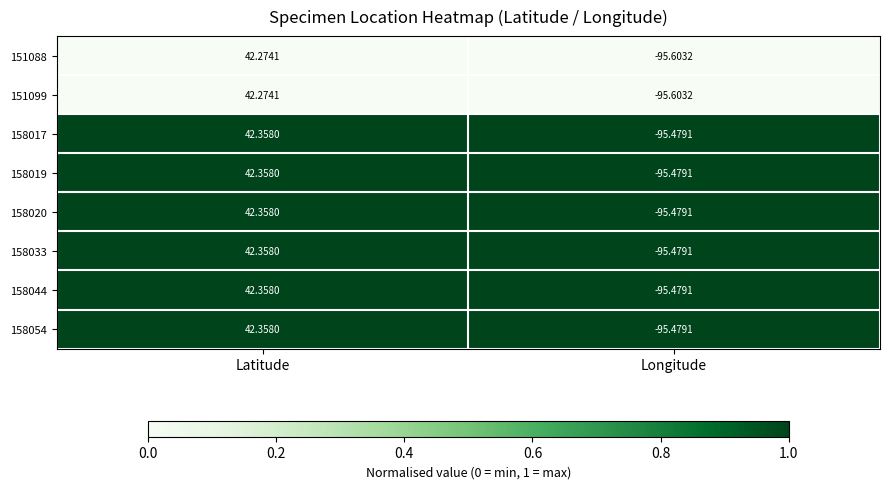

Where is 158019 nearest to the value -26?

Latitude